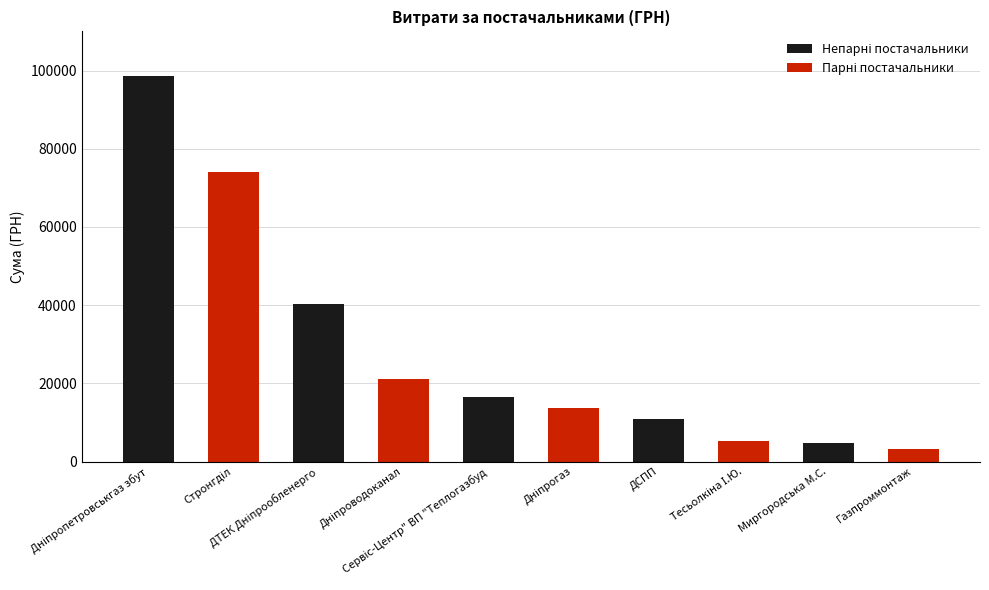

What is the value of the 9th bar from the left?

4850.0